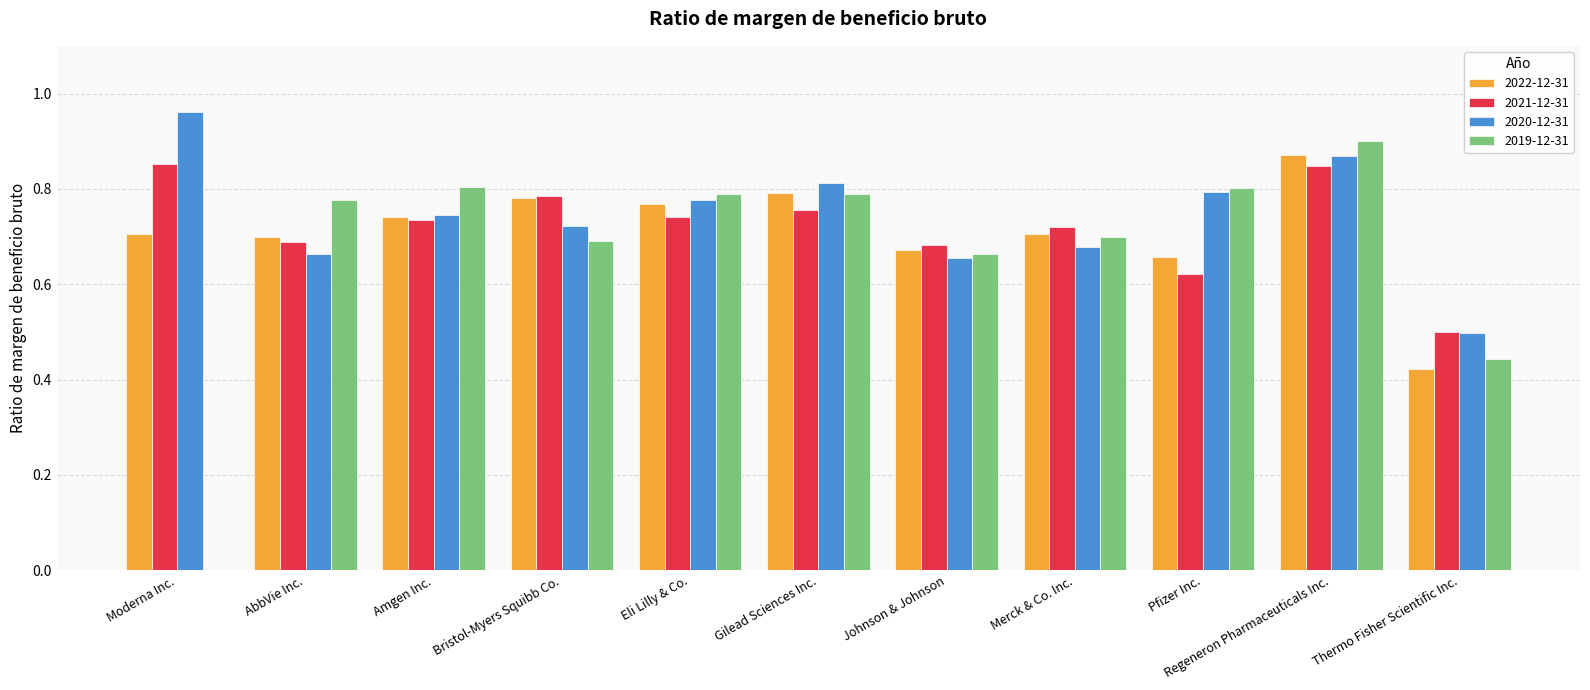

Is the value of 2020-12-31 at Merck & Co. Inc. greater than the value of 2019-12-31 at AbbVie Inc.?

No